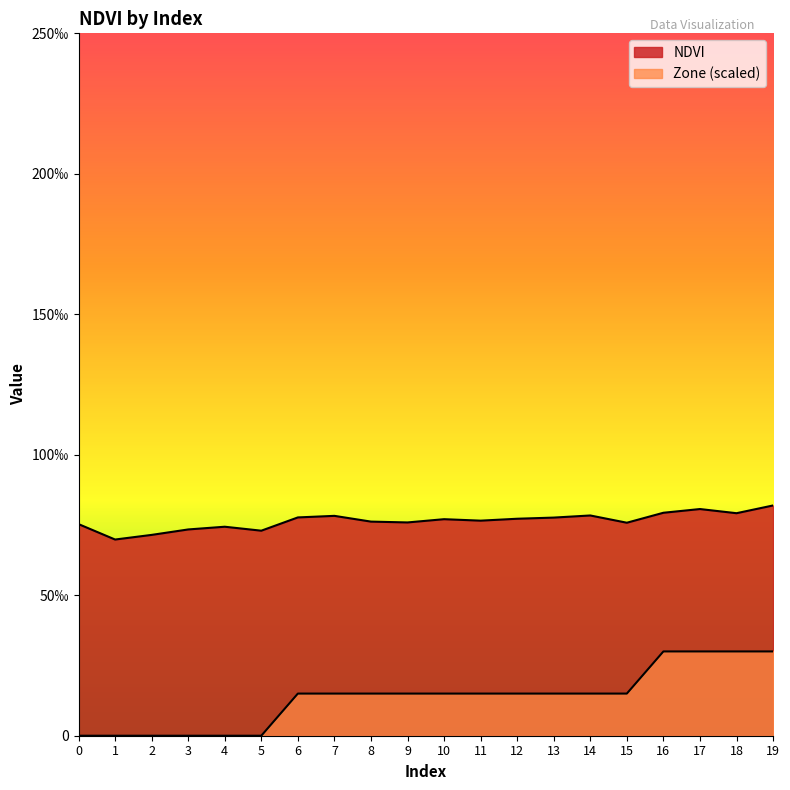

At 7, list the series in order from smallest to largest.

Zone, NDVI